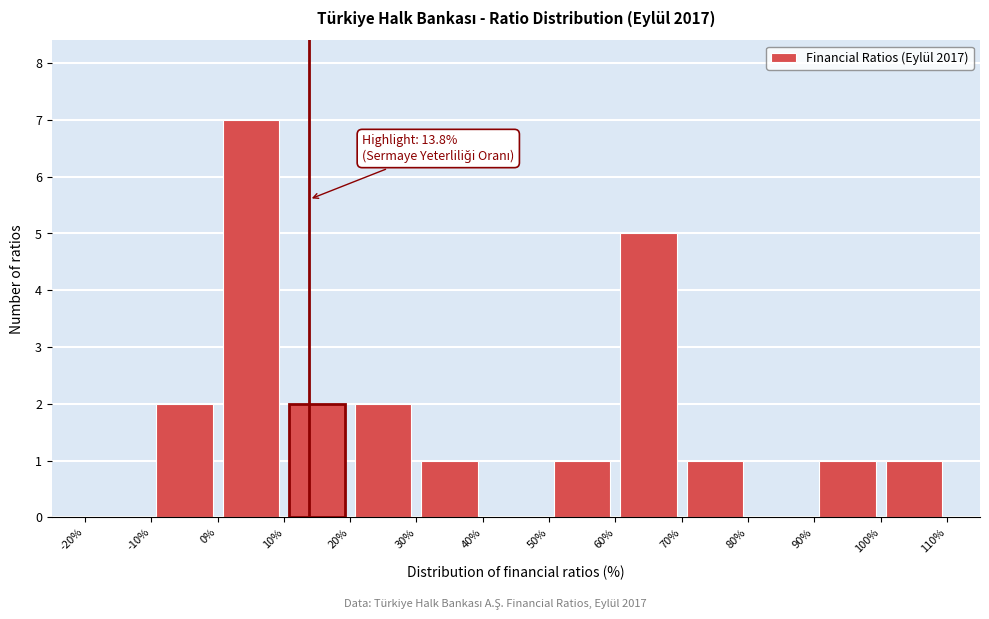

Which range on the x-axis has the tallest bar?

0% to 10%